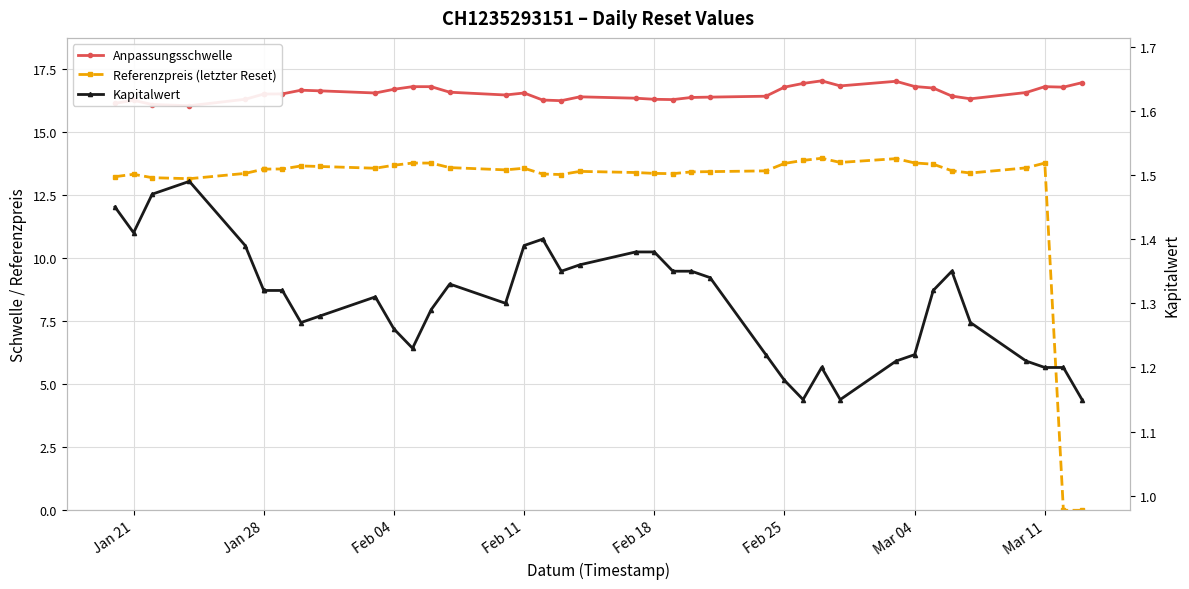

Which series has the widest spread of values?

Referenzpreis (letzter Reset)